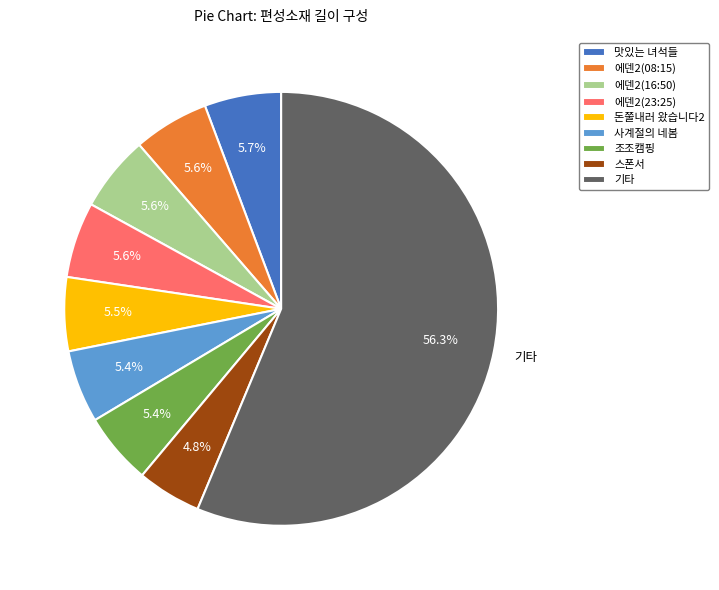

Is 에덴2(08:15) the majority of the pie?

No